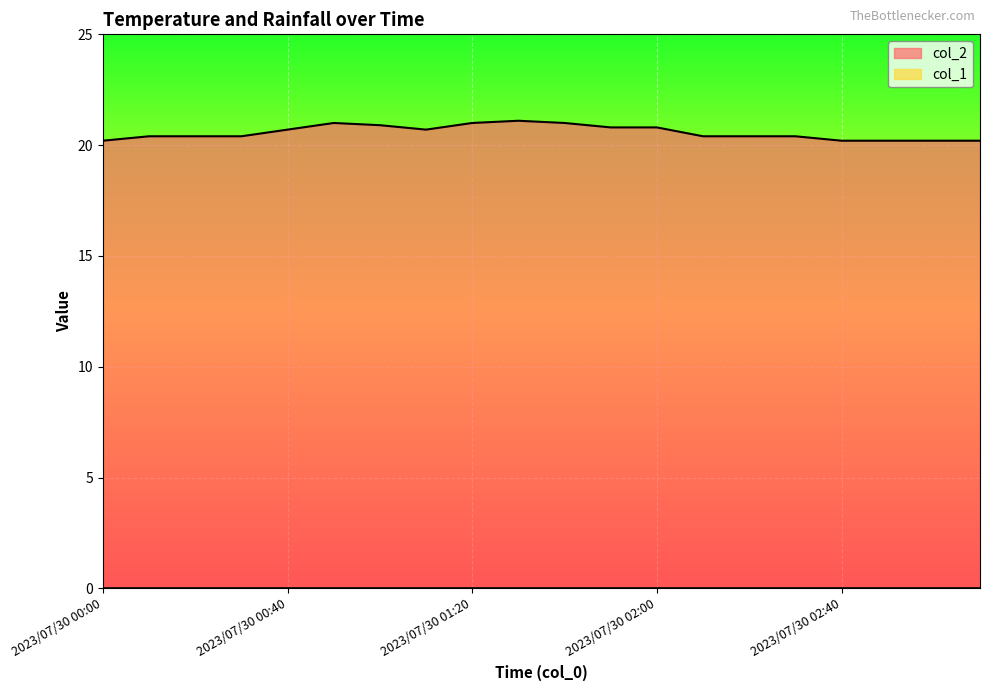

Where is the first local minimum?

2023/07/30 01:10